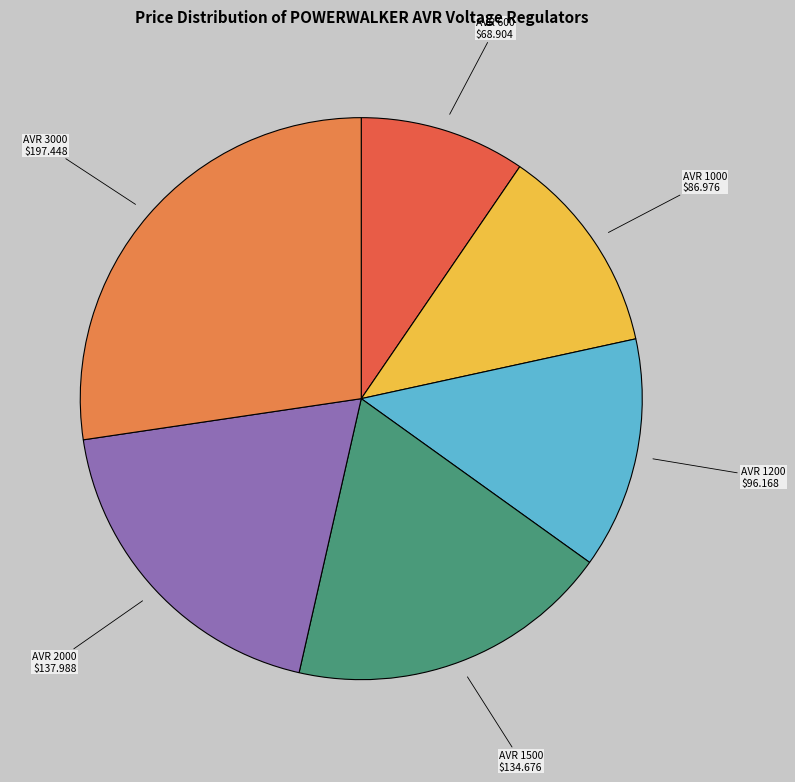

Which slice is the smallest?

AVR 600